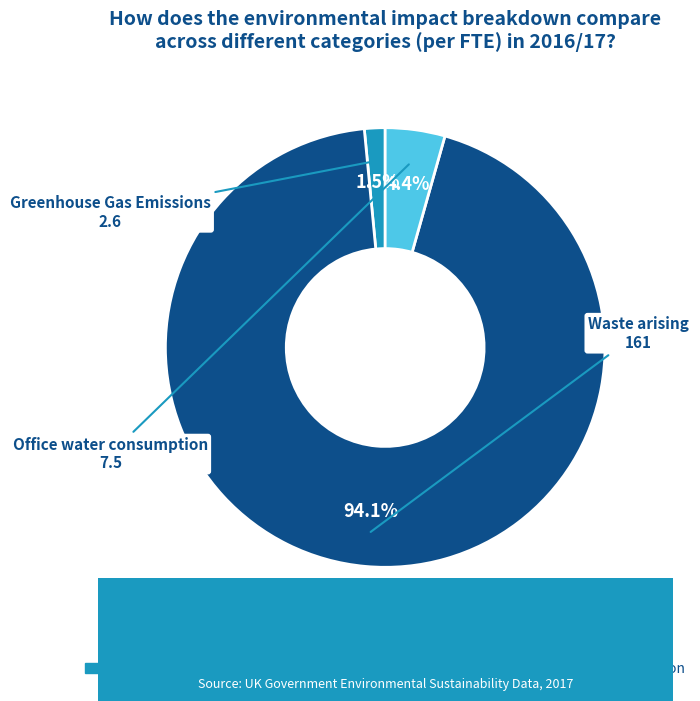

What percentage is the Office water consumption slice, to the nearest percent?

4%